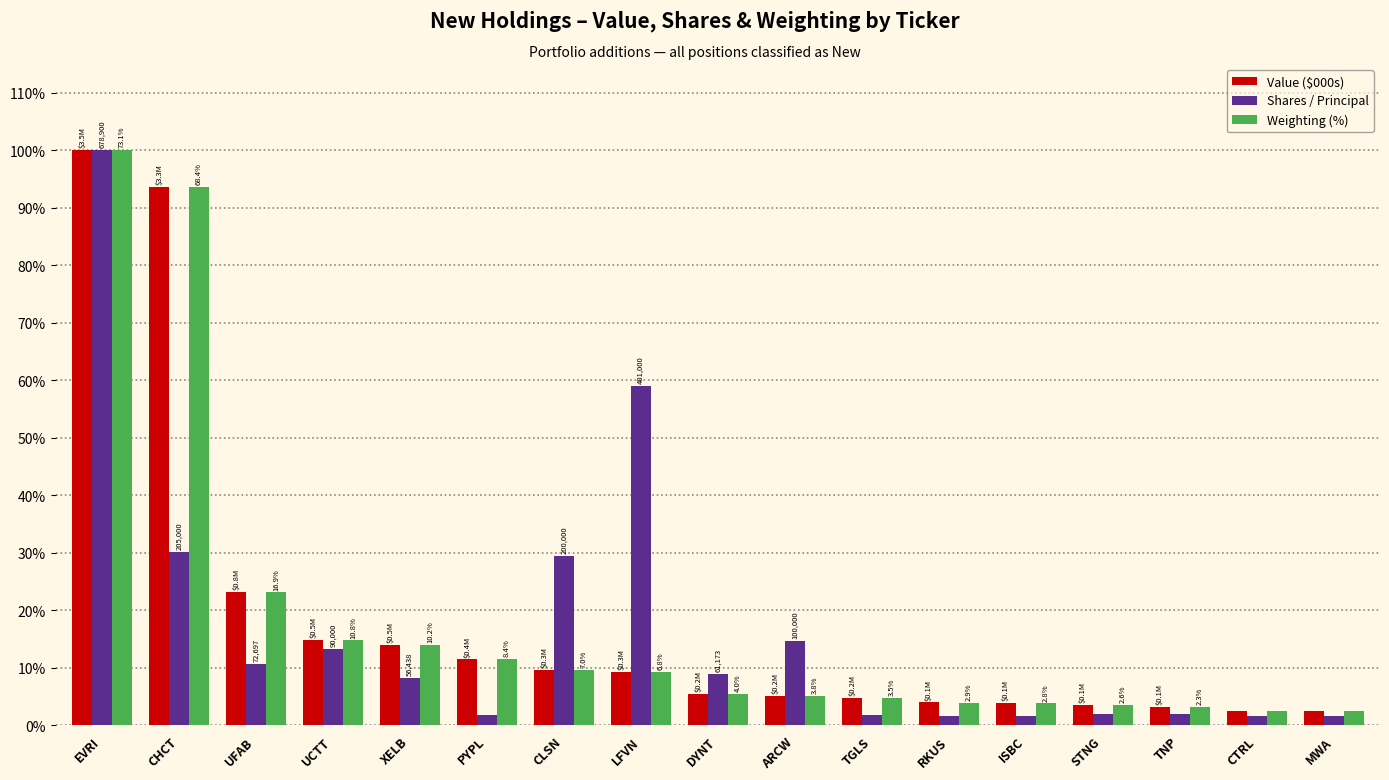

Which series changed the most between UFAB and UCTT?

Weighting (%)